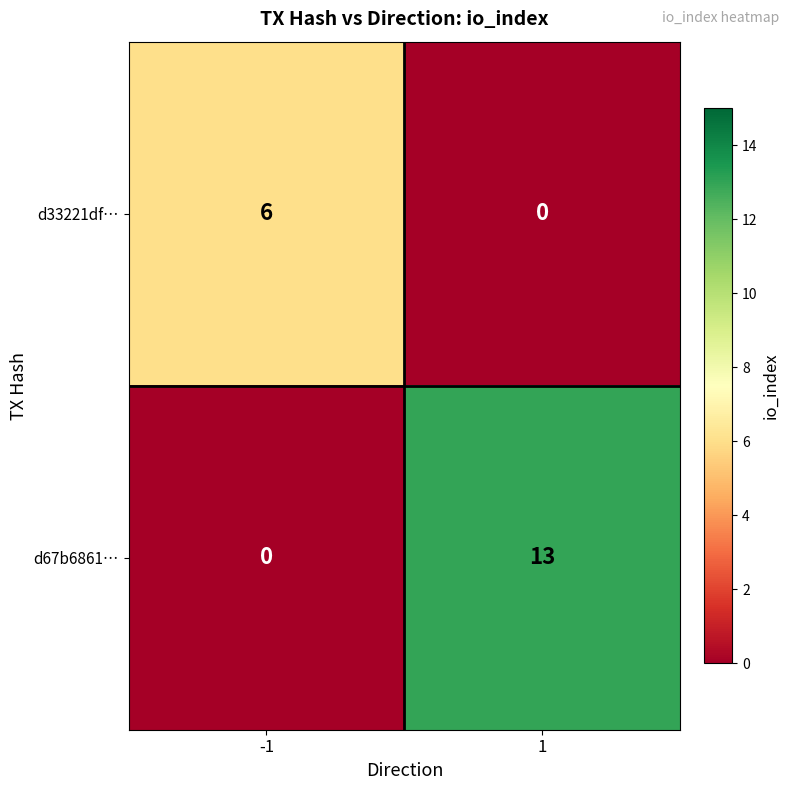

What is the total value across all series at -1?

6